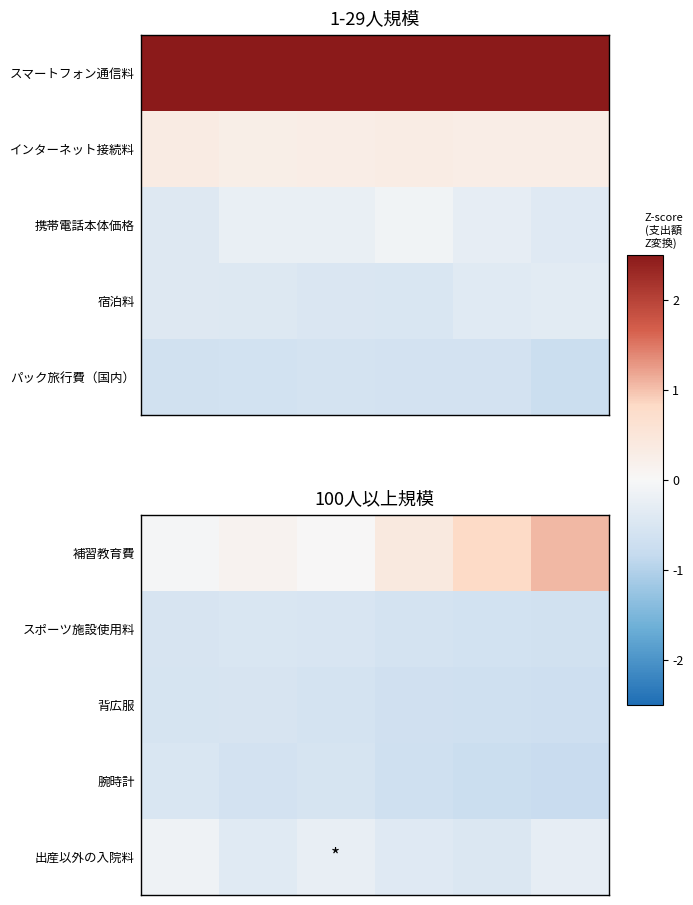

How many series are shown in this chart?

5